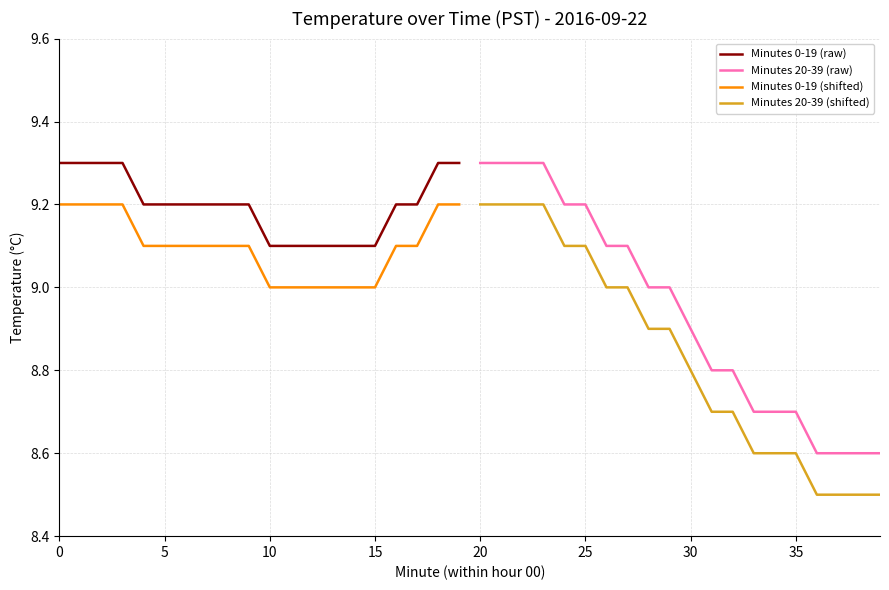

Rank the series by their maximum value, from highest to lowest.

Minutes 0-19 (raw), Minutes 20-39 (raw), Minutes 0-19 (shifted), Minutes 20-39 (shifted)